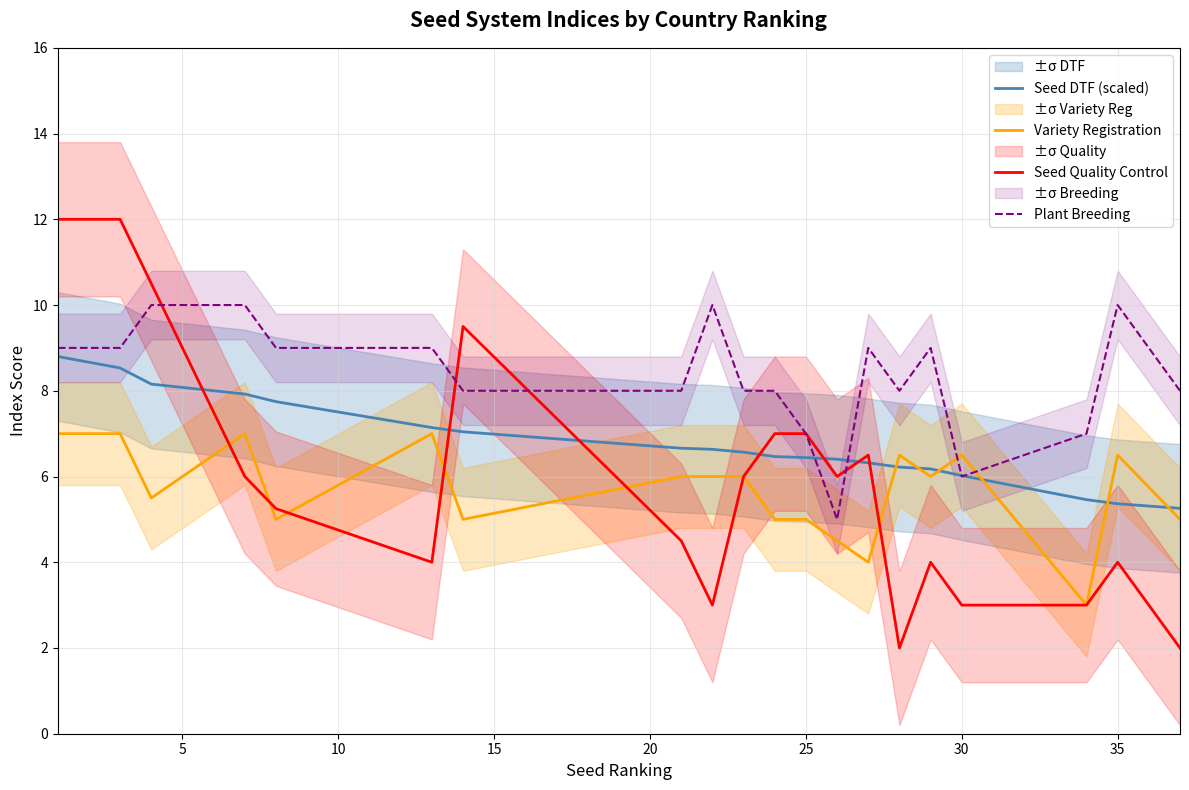

Is it true that Seed Quality Control equals 3.0 at 30?

True